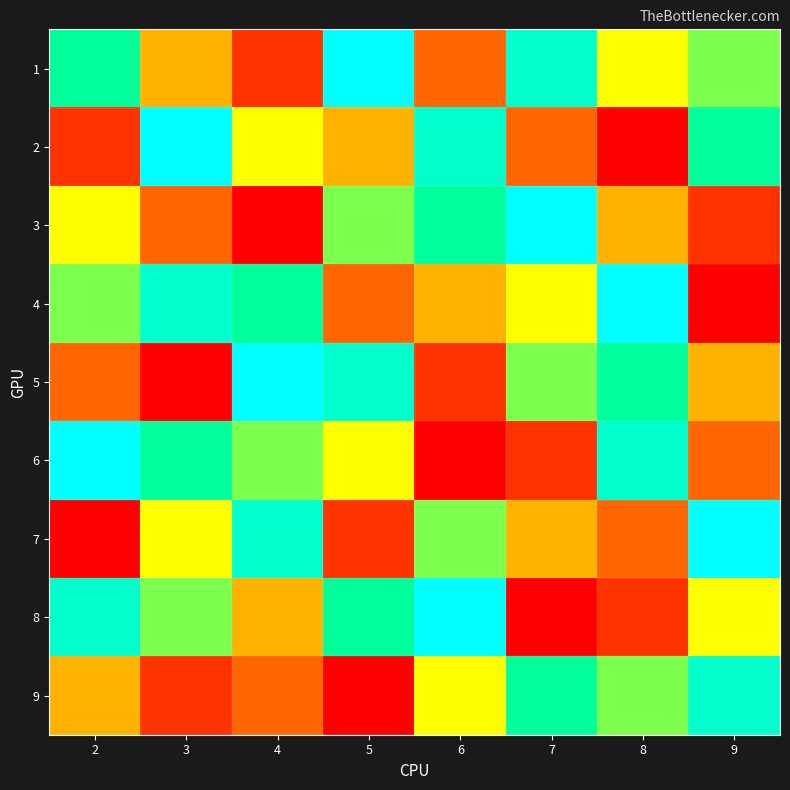

Reading right to left, list all the values displayed in this chart.

1: 9=6	8=5	7=8	6=3	5=9	4=2	3=4	2=7
2: 9=7	8=1	7=3	6=8	5=4	4=5	3=9	2=2
3: 9=2	8=4	7=9	6=7	5=6	4=1	3=3	2=5
4: 9=1	8=9	7=5	6=4	5=3	4=7	3=8	2=6
5: 9=4	8=7	7=6	6=2	5=8	4=9	3=1	2=3
6: 9=3	8=8	7=2	6=1	5=5	4=6	3=7	2=9
7: 9=9	8=3	7=4	6=6	5=2	4=8	3=5	2=1
8: 9=5	8=2	7=1	6=9	5=7	4=4	3=6	2=8
9: 9=8	8=6	7=7	6=5	5=1	4=3	3=2	2=4